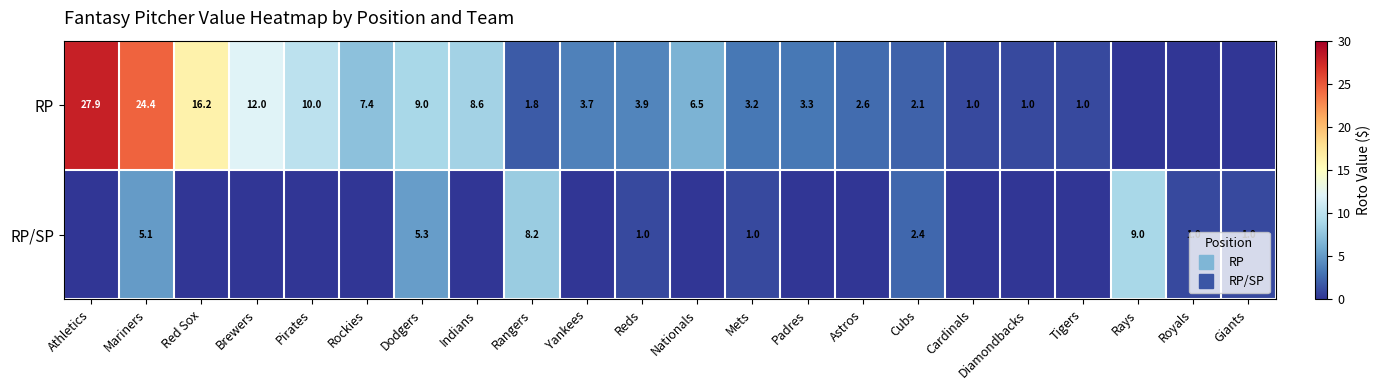

What is the maximum value for RP/SP?

9.0